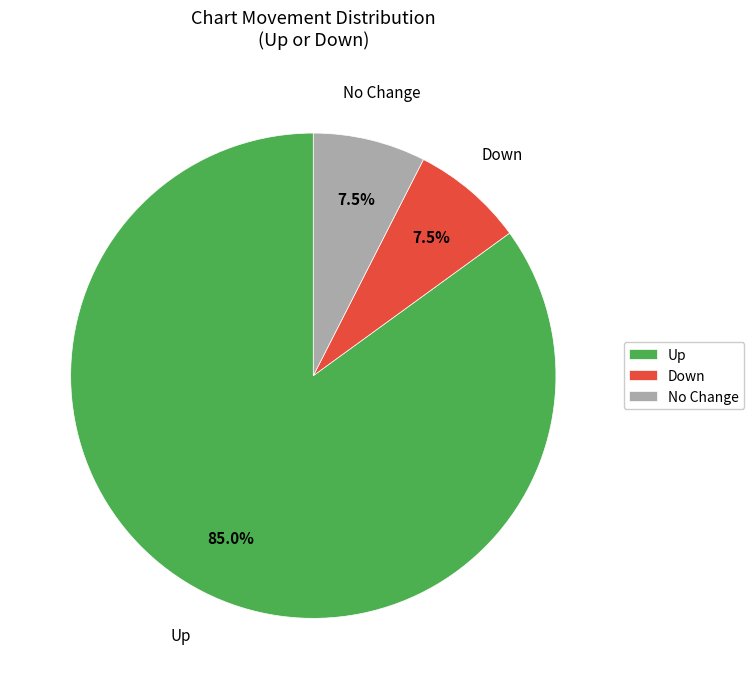

Is there any slice that represents more than half of the pie?

Yes